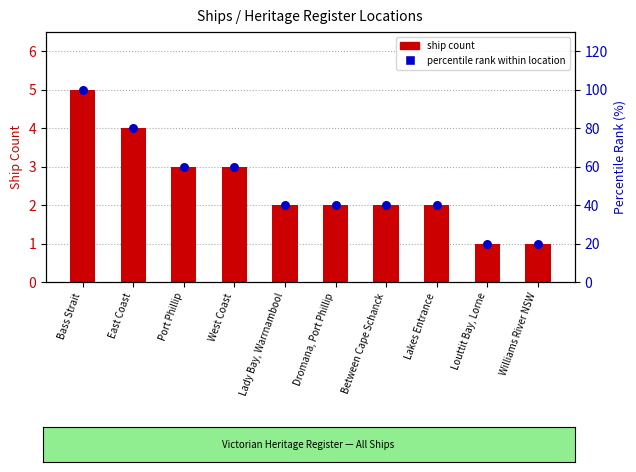

What is the total value across all series at Lady Bay, Warrnambool?

42